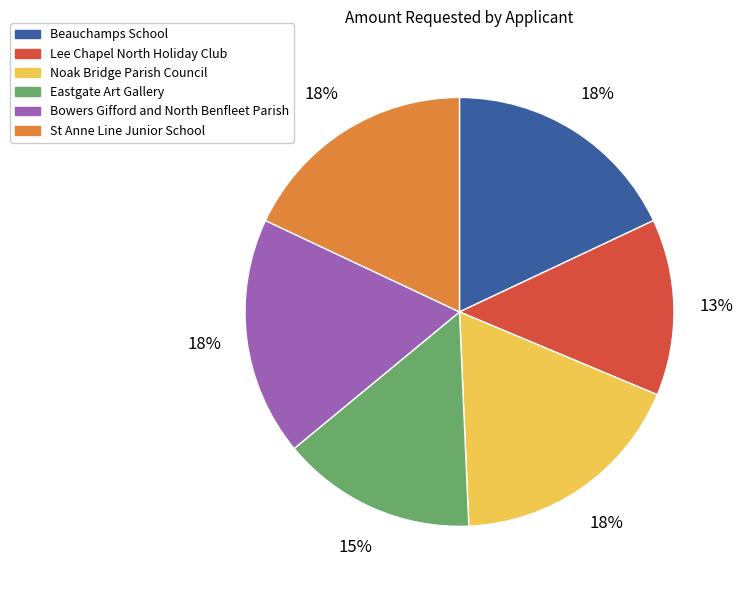

What is the smallest slice in the pie chart?

Lee Chapel North Holiday Club